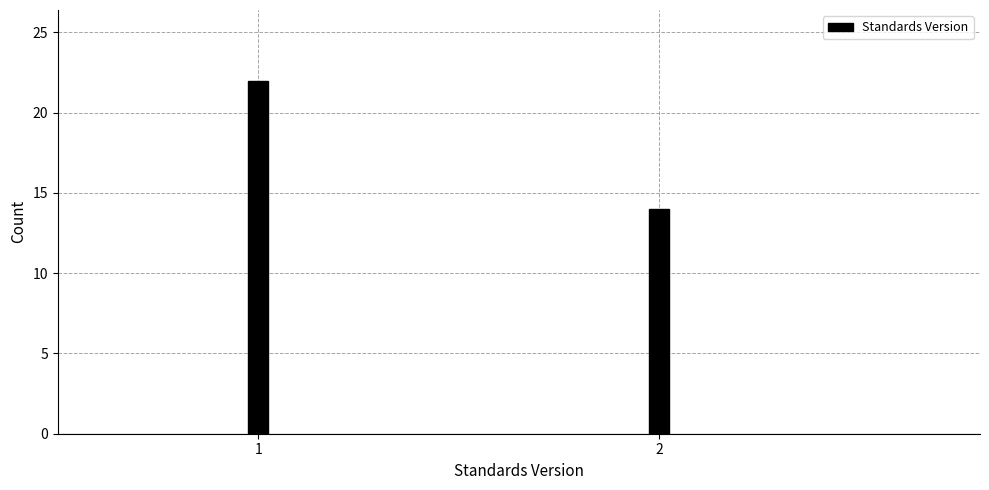

Reading right to left, extract all data points from this chart.

2=14	1=22